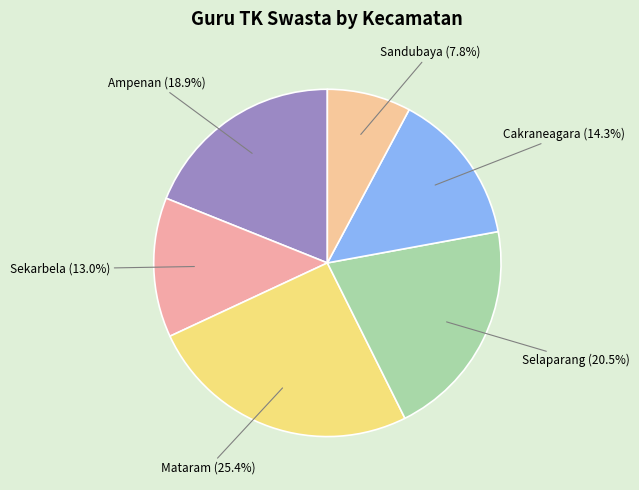

Rank the categories by value from highest to lowest.

Mataram, Selaparang, Ampenan, Cakraneagara, Sekarbela, Sandubaya